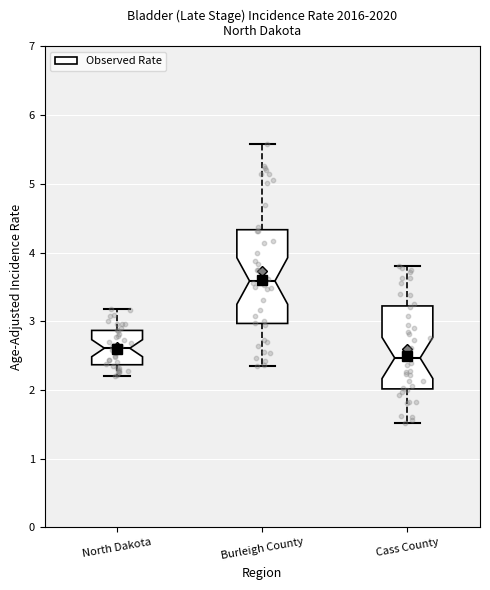

Reading left to right, read every box against the y-axis: the position of its median line, the range the box covers, and the ends of its whiskers. The values are not printed on the chart, so give them approximately, as read against the axis.

North Dakota: median 2.6, box 2.4 to 2.9, whiskers 2.2 to 3.2
Burleigh County: median 3.6, box 3.0 to 4.3, whiskers 2.3 to 5.6
Cass County: median 2.5, box 2.0 to 3.2, whiskers 1.5 to 3.8